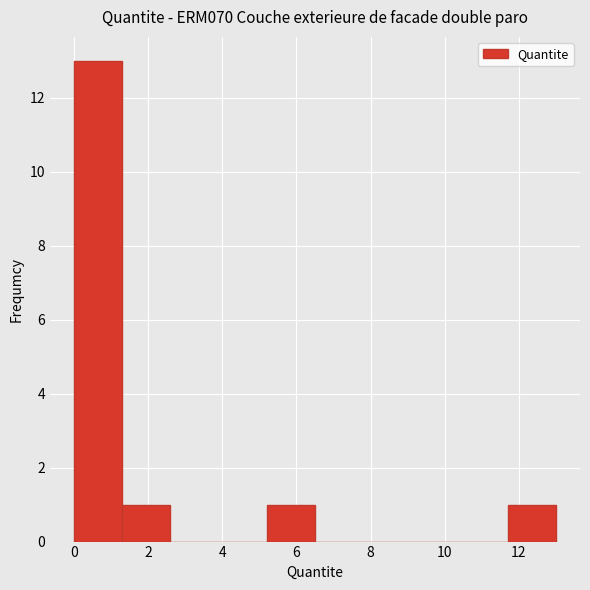

Reading left to right, transcribe this chart: for each bar, give the range it covers on the x-axis and its height. Neither the bar edges nor the heights are printed on the chart, so give them approximately, as read against the axes.

0.0 to 1.4: 13
1.4 to 2.6: 1
2.6 to 4.0: 0
4.0 to 5.2: 0
5.2 to 6.6: 1
6.6 to 7.8: 0
7.8 to 9.2: 0
9.2 to 10.4: 0
10.4 to 11.8: 0
11.8 to 13.0: 1